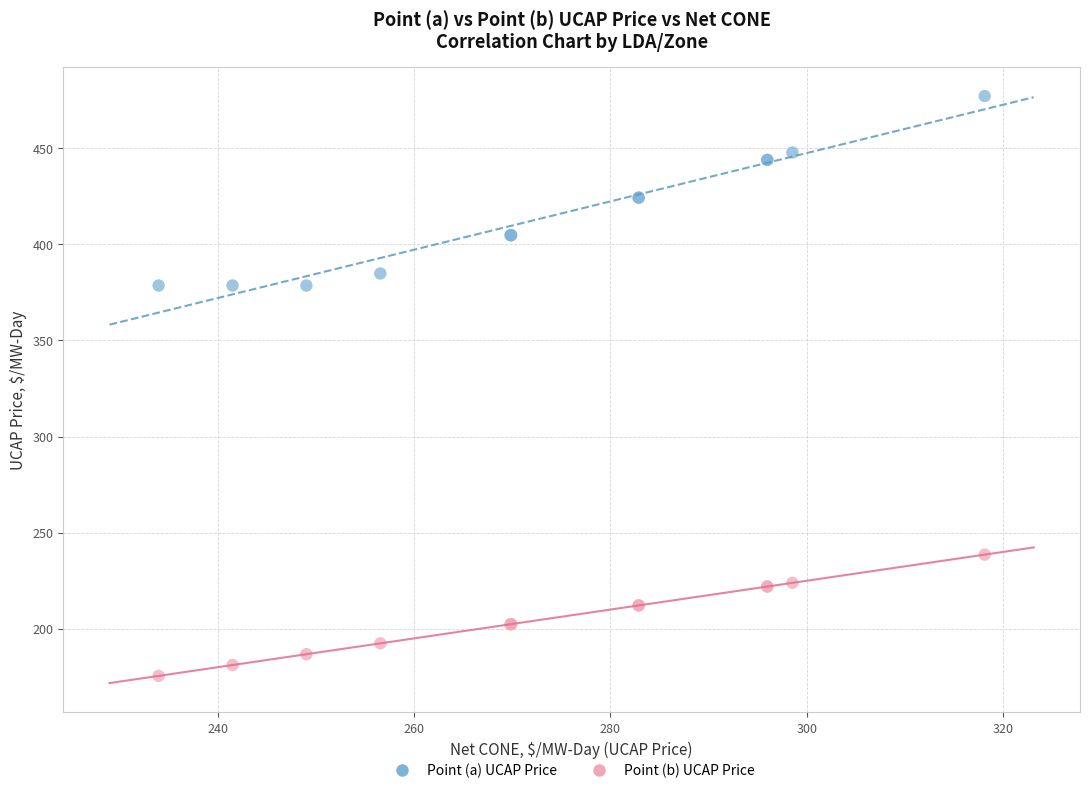

What are all the series names shown in the legend?

Point (a) UCAP Price, Point (b) UCAP Price